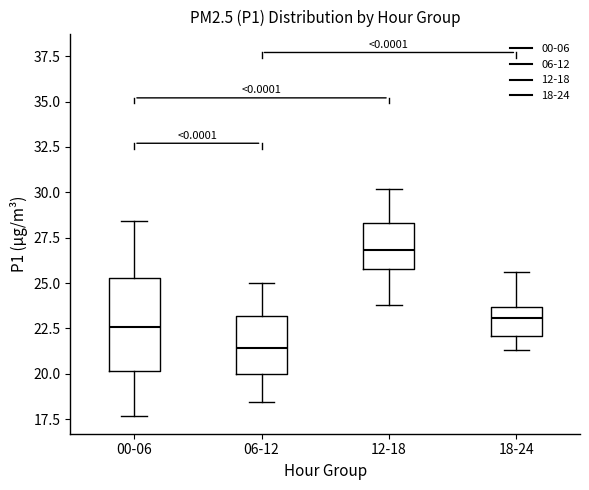

Reading left to right, read every box against the y-axis: the position of its median line, the range the box covers, and the ends of its whiskers. The values are not printed on the chart, so give them approximately, as read against the axis.

00-06: median 22.5, box 20.0 to 25.5, whiskers 17.5 to 28.5
06-12: median 21.5, box 20.0 to 23.0, whiskers 18.5 to 25.0
12-18: median 27.0, box 26.0 to 28.5, whiskers 24.0 to 30.0
18-24: median 23.0, box 22.0 to 23.5, whiskers 21.5 to 25.5